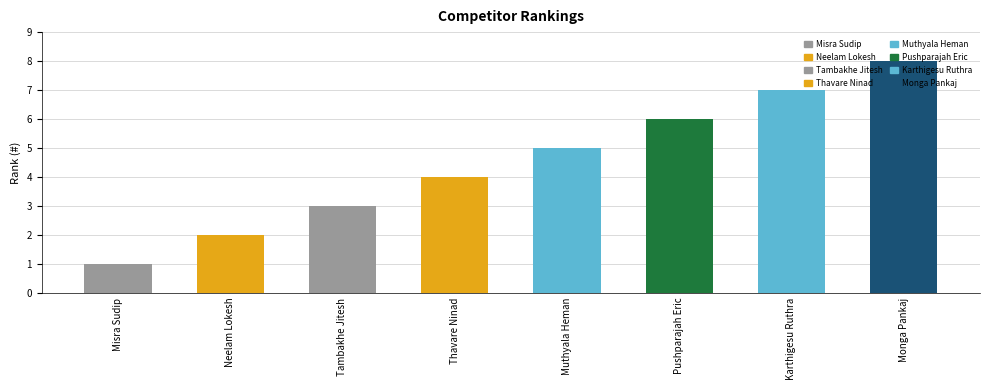

Reading left to right, extract all data points from this chart.

Misra Sudip=1	Neelam Lokesh=2	Tambakhe Jitesh=3	Thavare Ninad=4	Muthyala Heman=5	Pushparajah Eric=6	Karthigesu Ruthra=7	Monga Pankaj=8